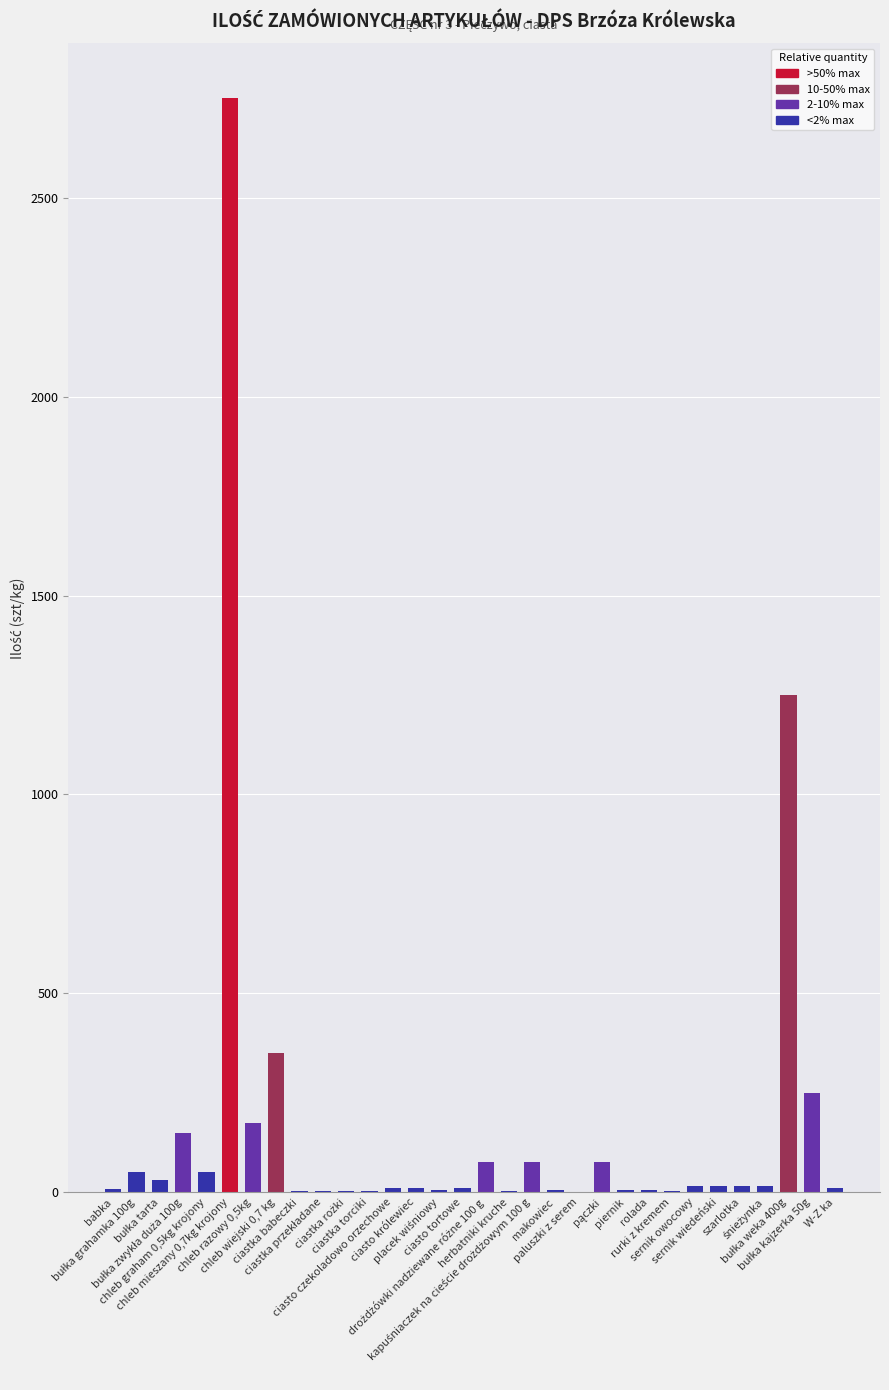

What is the sum of all values?

5426